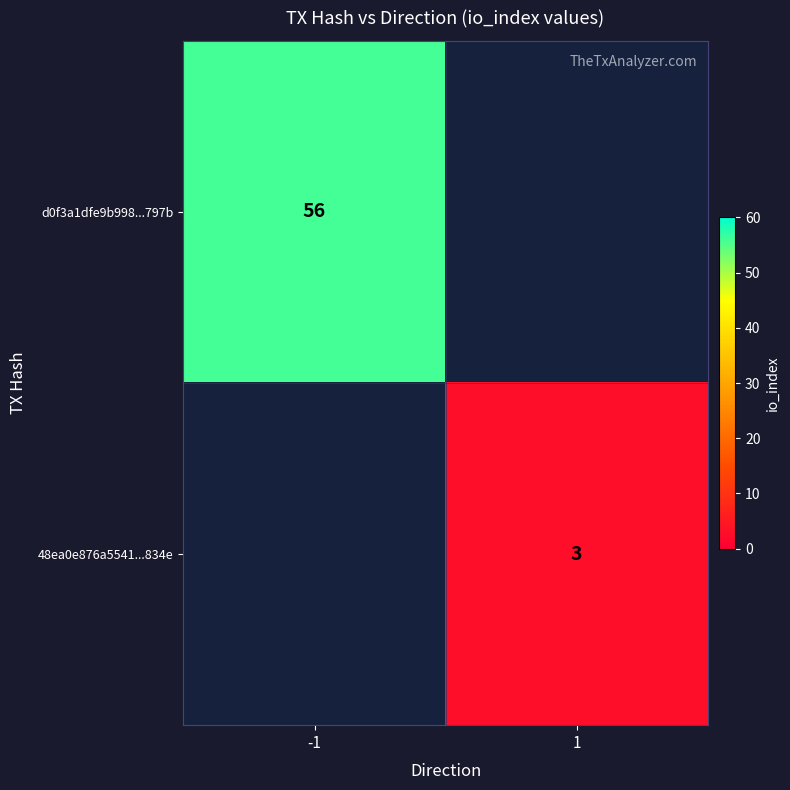

The d0f3a1dfe9b998...797b series shows 56 at -1. True or false?

True